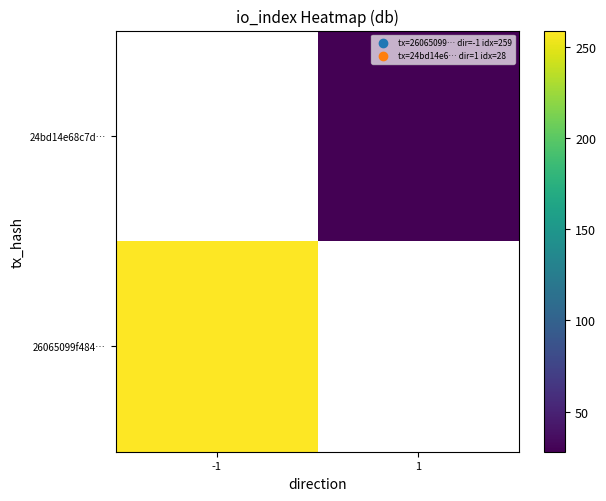

The value of 24bd14e68c7d… at 1 is 43.9. True or false?

False